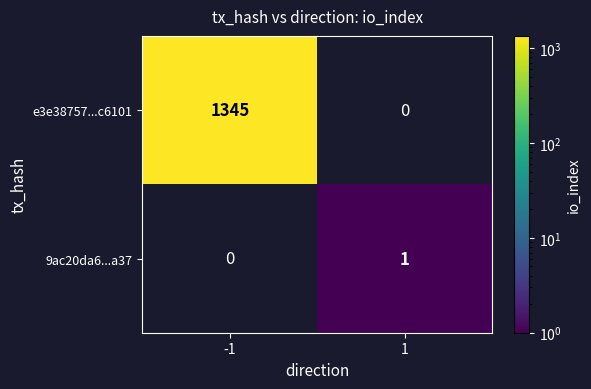

Is it true that e3e38757...c6101 equals 1345 at -1?

True